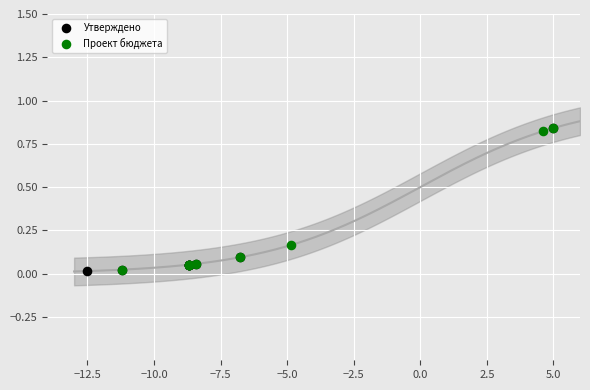

What are all the series names shown in the legend?

Утверждено, Проект бюджета